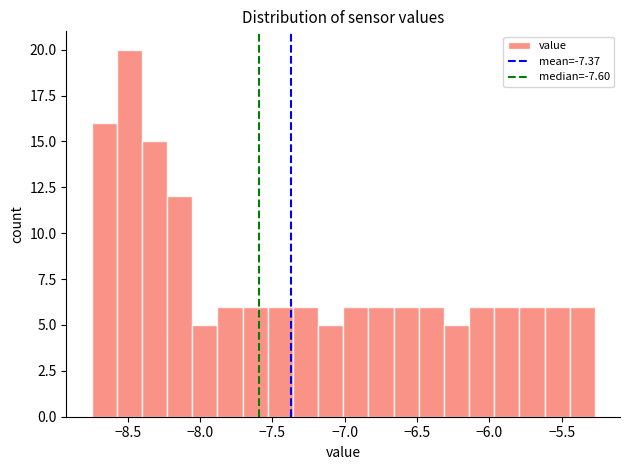

Around what value on the x-axis is the tallest bar? Give the approximate position of its centre, as read against the axis.

-8.50